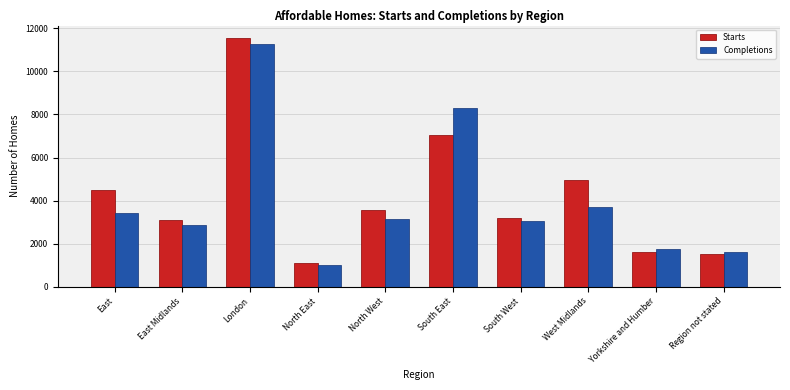

Reading left to right, transcribe all the data shown in this chart.

Starts: East=4483	East Midlands=3119	London=11552	North East=1101	North West=3546	South East=7065	South West=3183	West Midlands=4952	Yorkshire and Humber=1601	Region not stated=1502
Completions: East=3406	East Midlands=2880	London=11277	North East=990	North West=3165	South East=8293	South West=3052	West Midlands=3683	Yorkshire and Humber=1763	Region not stated=1615